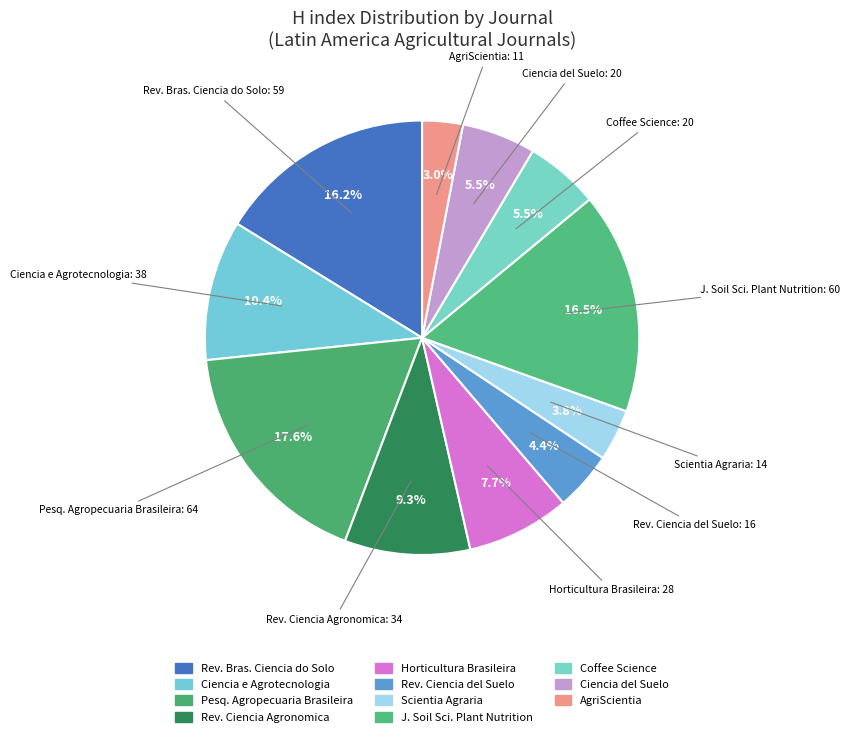

Which category has the smallest portion of the pie?

AgriScientia